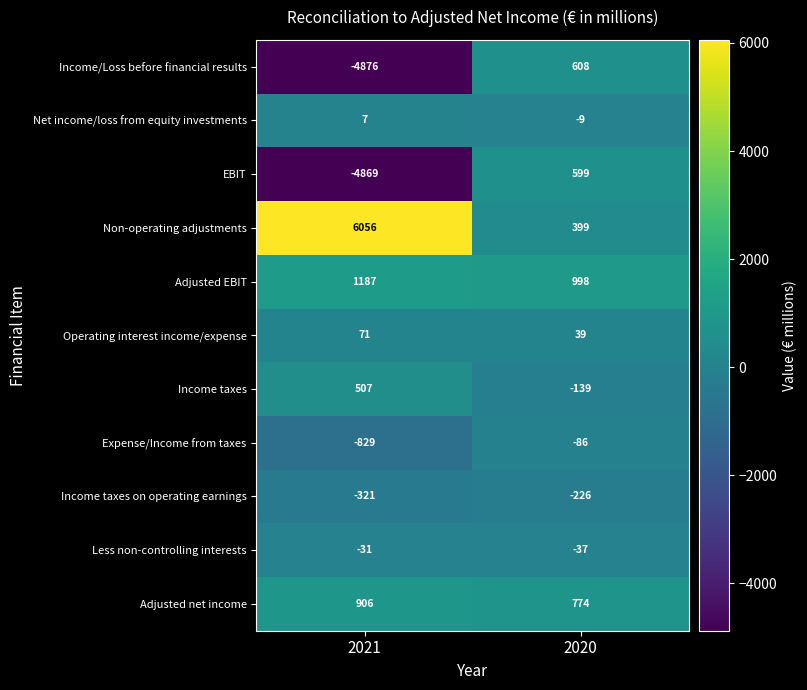

Where is Adjusted EBIT nearest to the value 1092?

2020